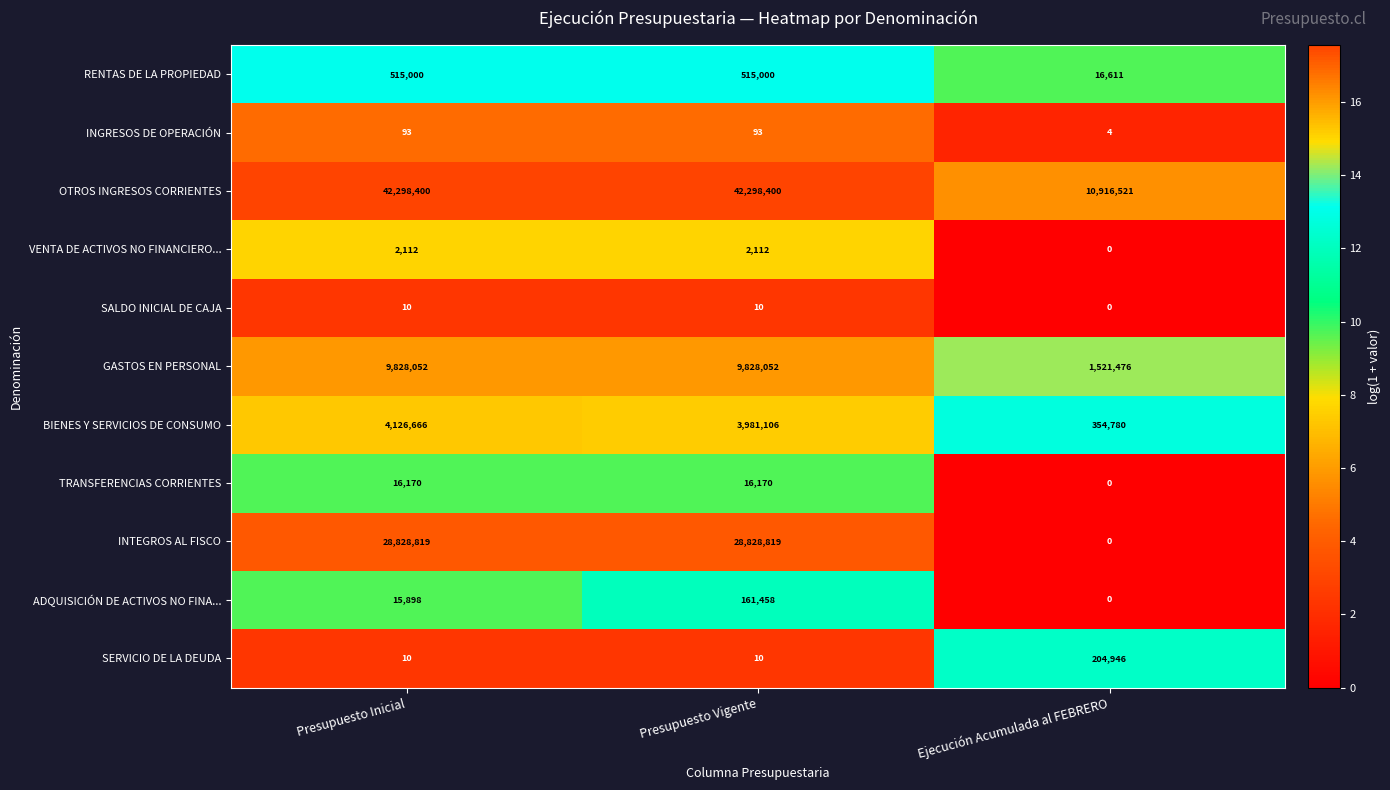

Rank the series by their maximum value, from lowest to highest.

SALDO INICIAL DE CAJA, INGRESOS DE OPERACIÓN, VENTA DE ACTIVOS NO FINANCIERO..., TRANSFERENCIAS CORRIENTES, ADQUISICIÓN DE ACTIVOS NO FINA..., SERVICIO DE LA DEUDA, RENTAS DE LA PROPIEDAD, BIENES Y SERVICIOS DE CONSUMO, GASTOS EN PERSONAL, INTEGROS AL FISCO, OTROS INGRESOS CORRIENTES